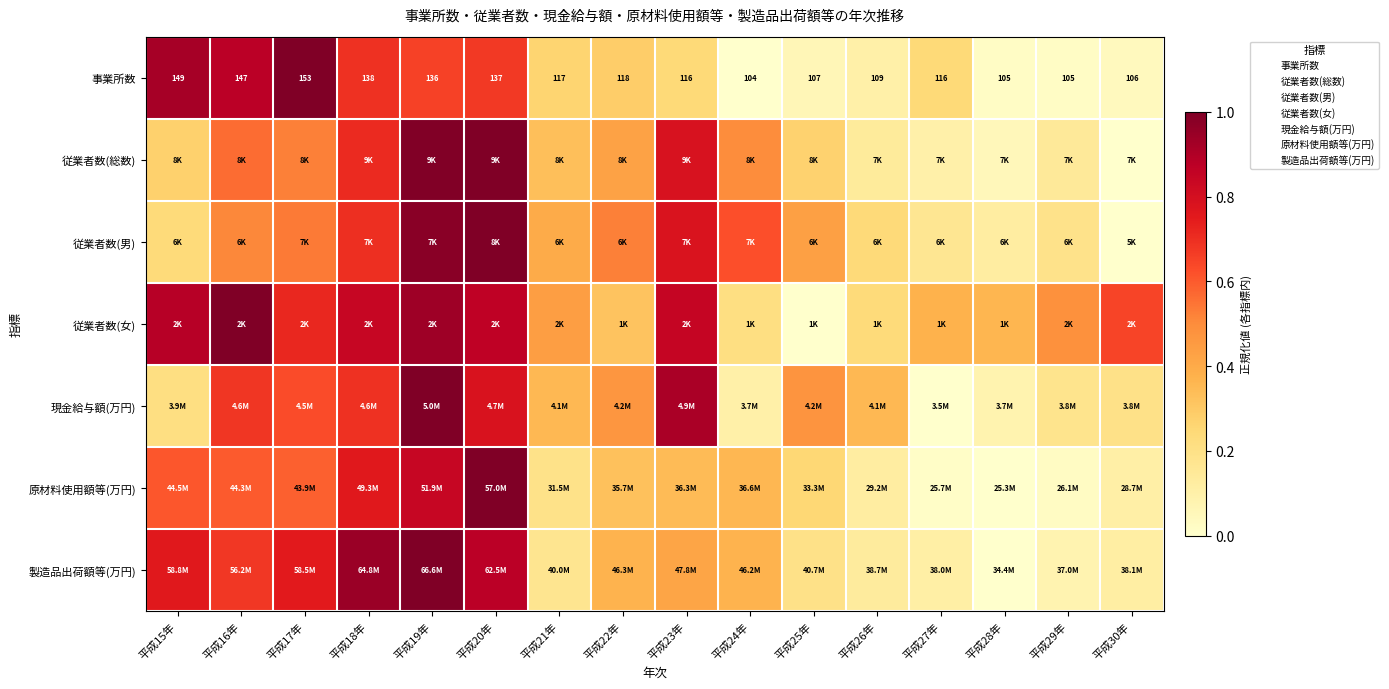

At which label does 製造品出荷額等(万円) reach its peak?

平成19年